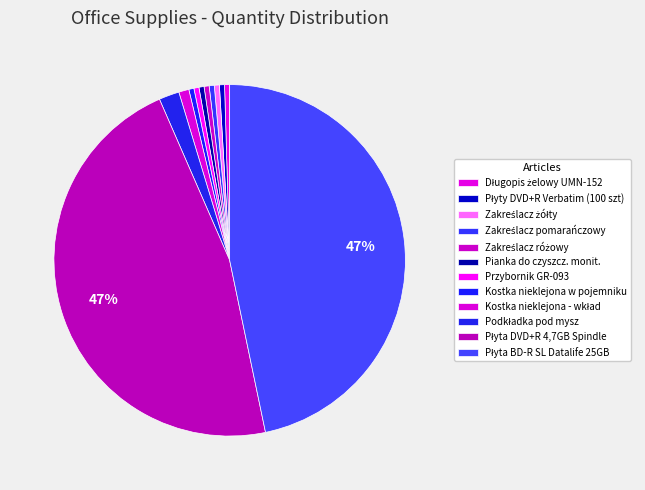

Is the sum of Przybornik GR-093 and Płyta DVD+R 4,7GB Spindle greater than half?

No